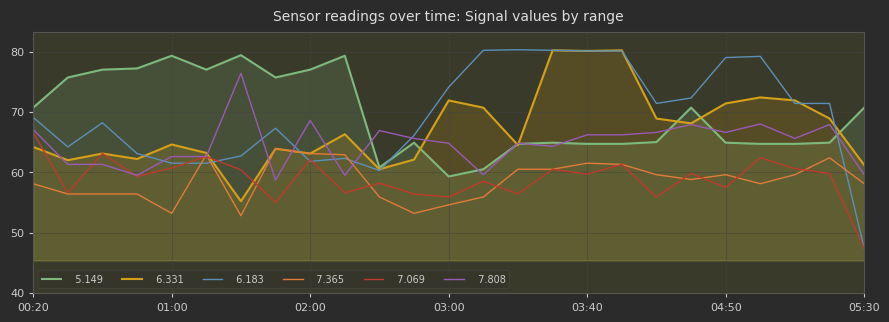

Which series has the widest spread of values?

  6.183